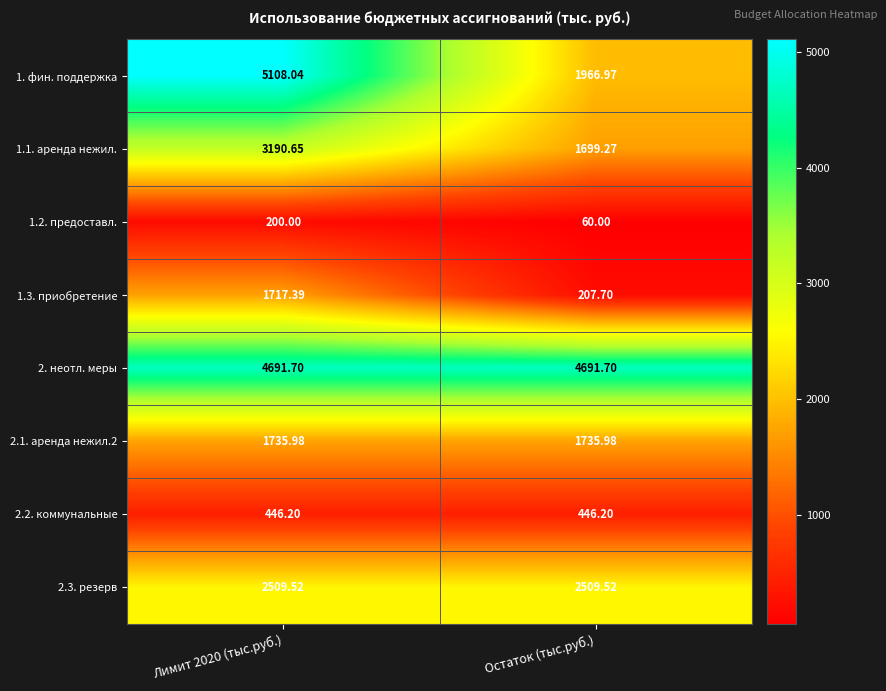

At which category does the chart reach its minimum across all series?

Остаток (тыс.руб.)